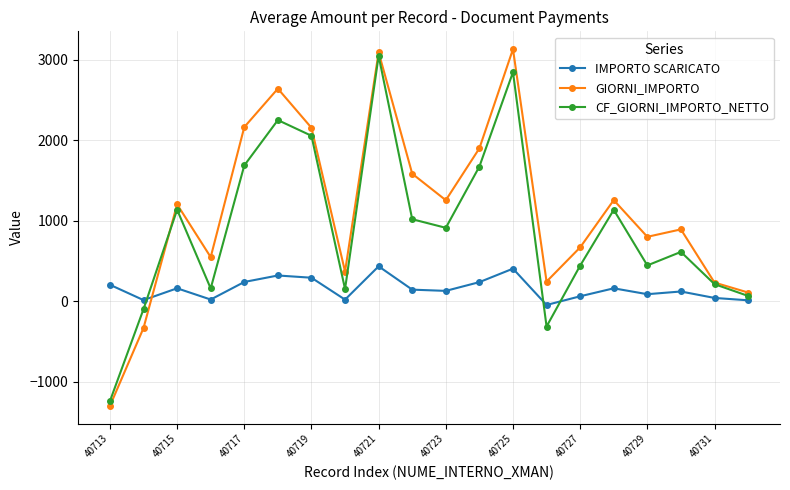

True or false: CF_GIORNI_IMPORTO_NETTO and IMPORTO SCARICATO cross at least once.

True